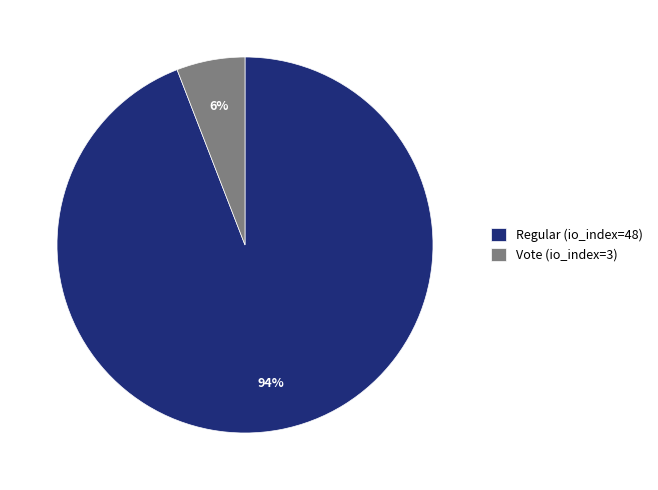

To the nearest percent, what is the average slice percentage?

50%